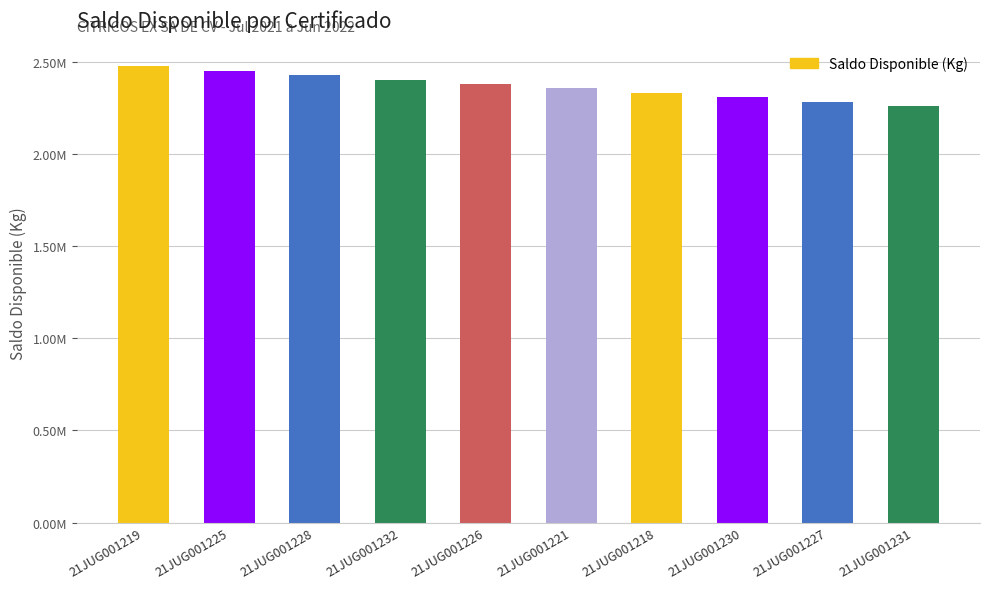

What is the label of the 6th bar from the left?

21JUG001221